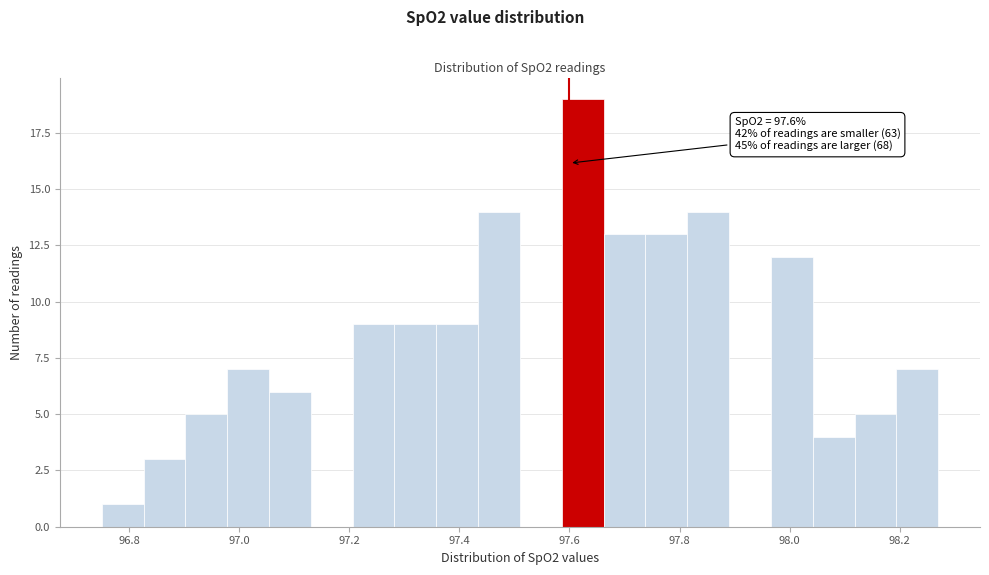

Around what value on the x-axis is the tallest bar? Give the approximate position of its centre, as read against the axis.

97.62